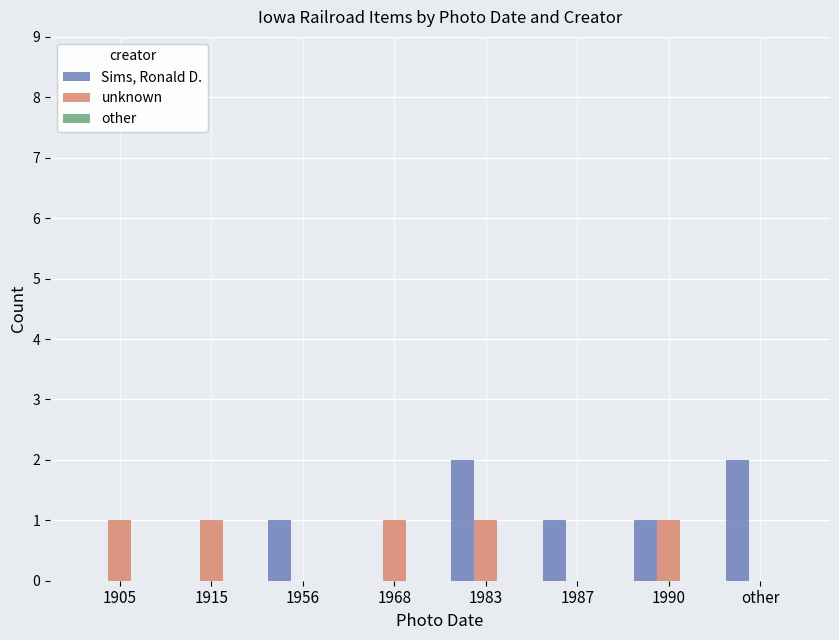

At which category is the sum across all series the highest?

1983